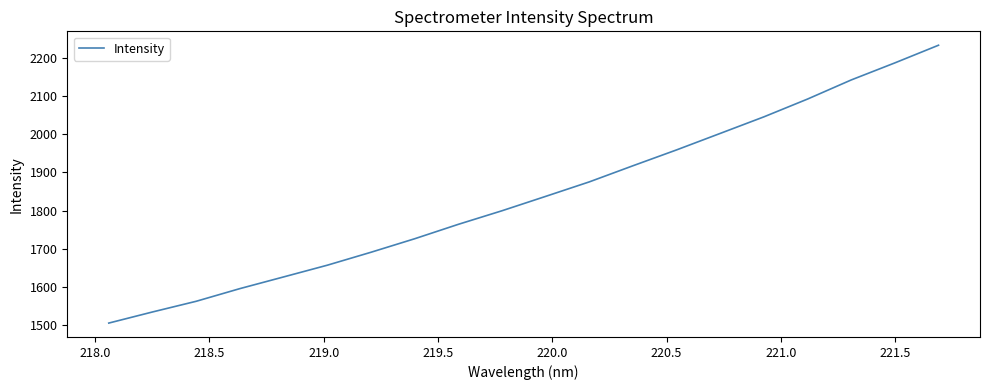

What is the average value?

1837.7